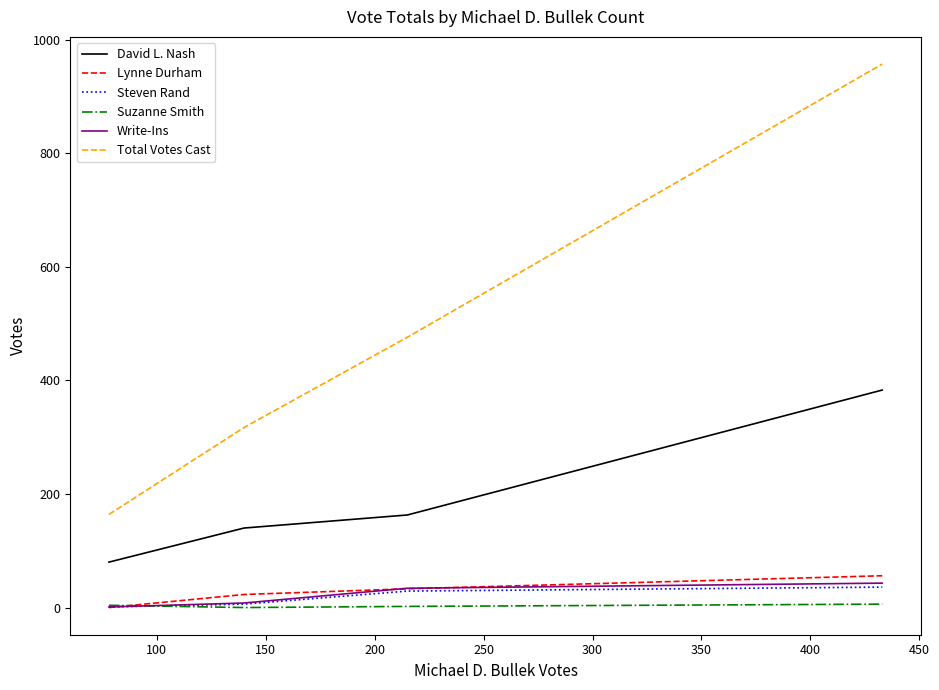

Which series has the widest spread of values?

Total Votes Cast